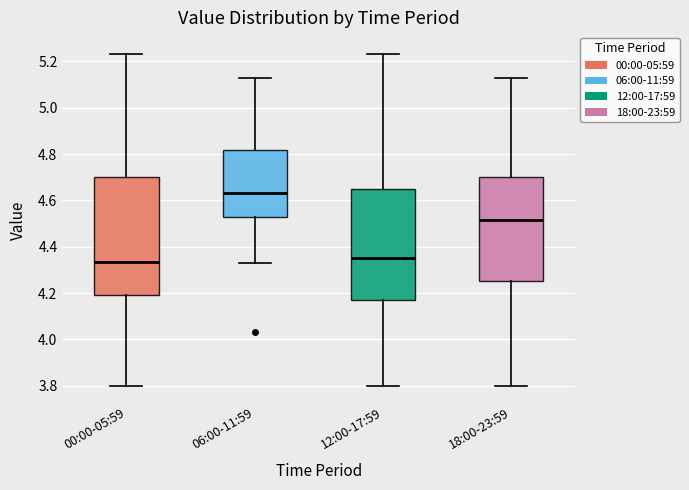

Which box is the tallest, from its lower edge to its upper edge?

00:00-05:59